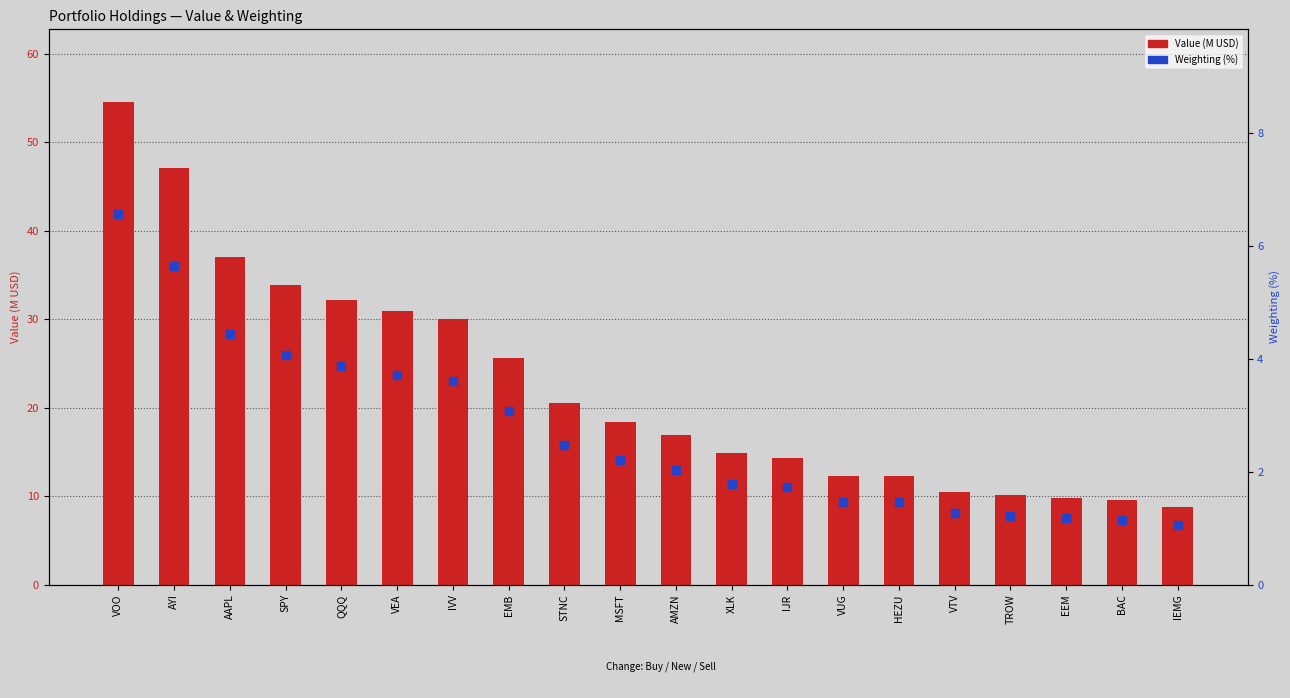

Which series has the widest spread of Y values?

Value (M USD)